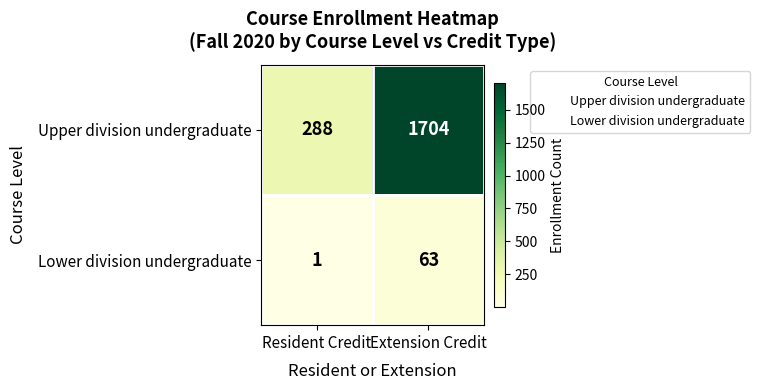

How many categories are shown in the chart?

2